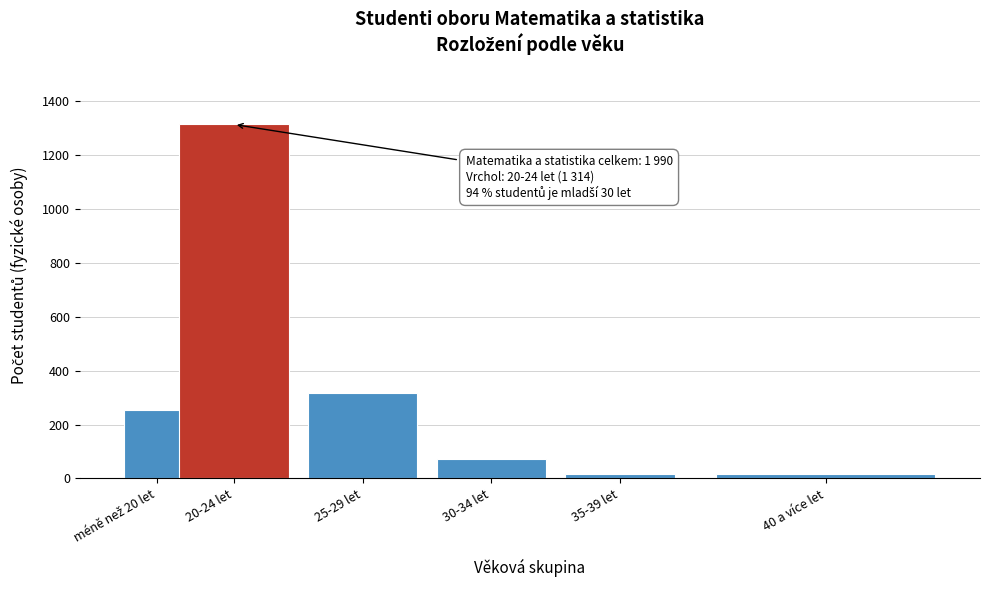

Which label corresponds to the largest value in the chart?

20-24 let